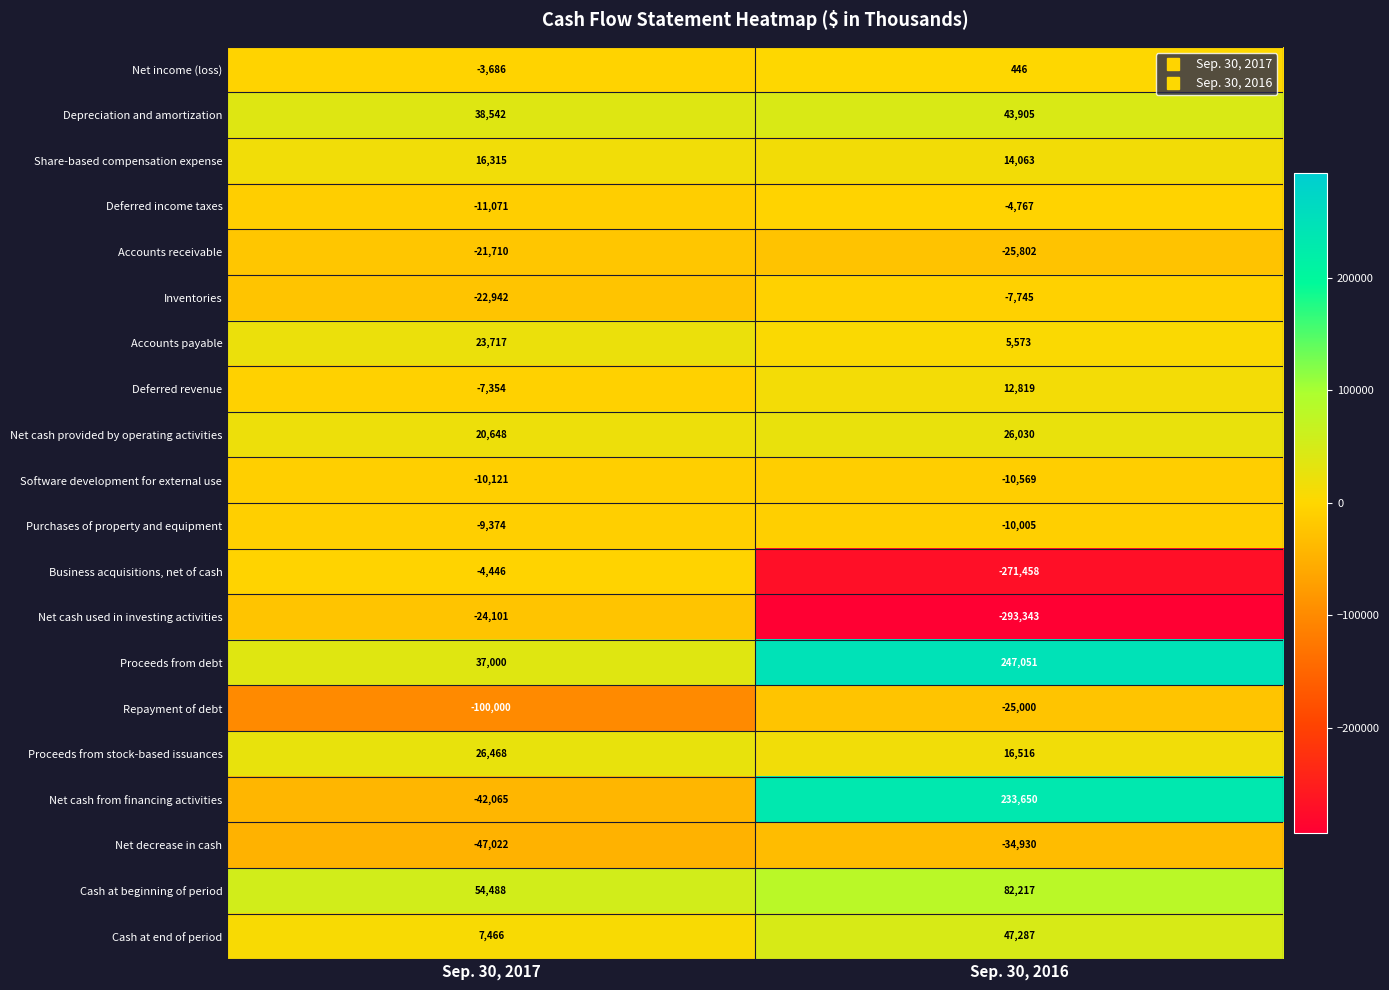

What is the smallest value displayed?

-293343